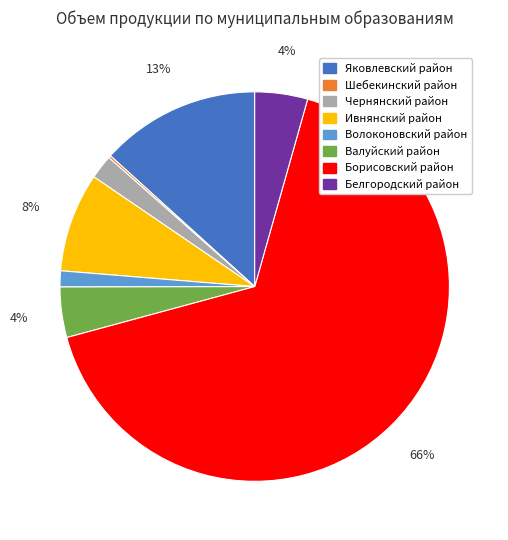

Approximately how many times larger is the value at Ивнянский район compared to Яковлевский район?

0.6